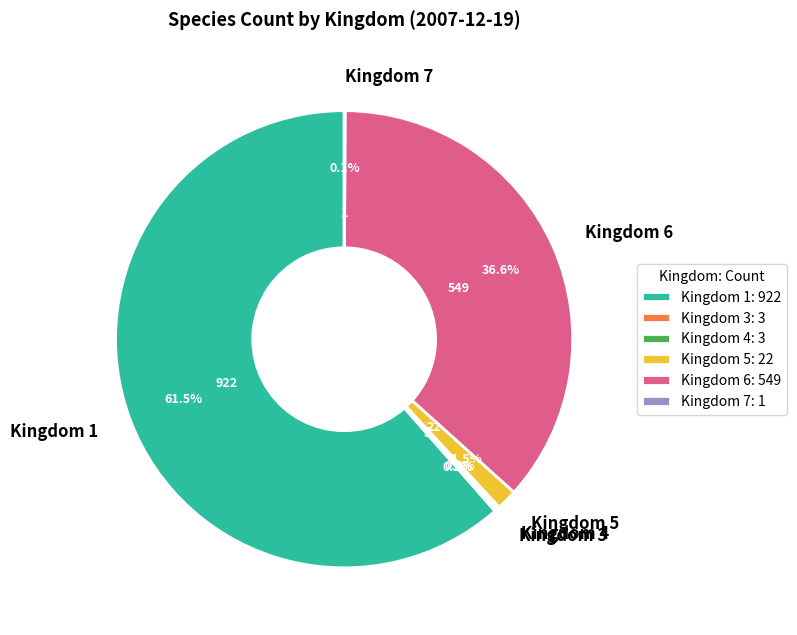

Does any single category account for the majority?

Yes